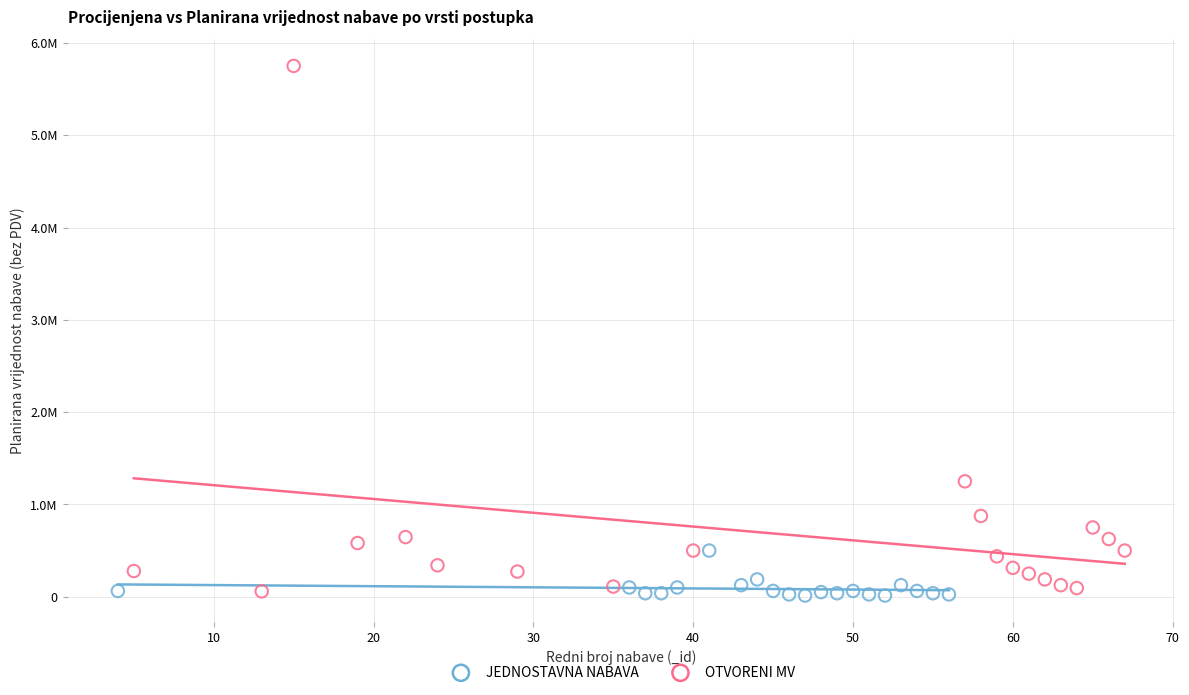

Which series reaches the maximum Y coordinate?

OTVORENI MV